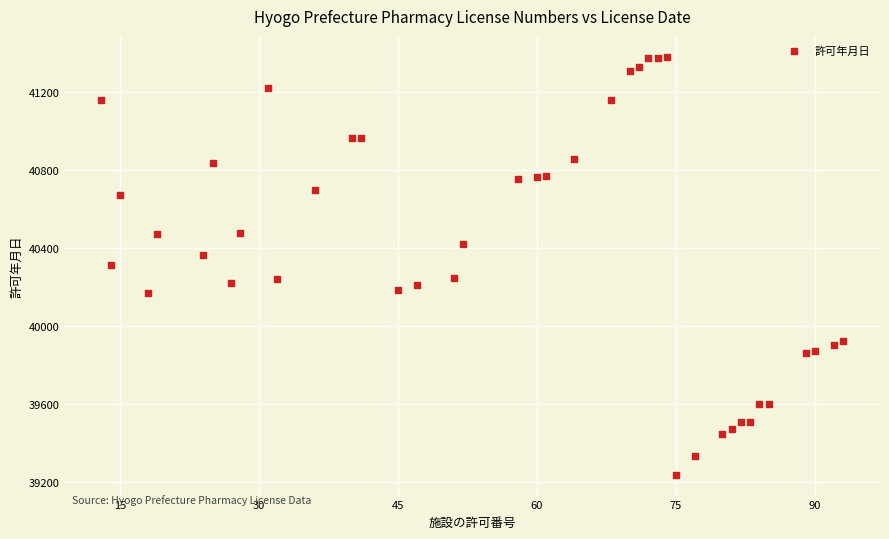

What is the range of X values (max minus min)?

80